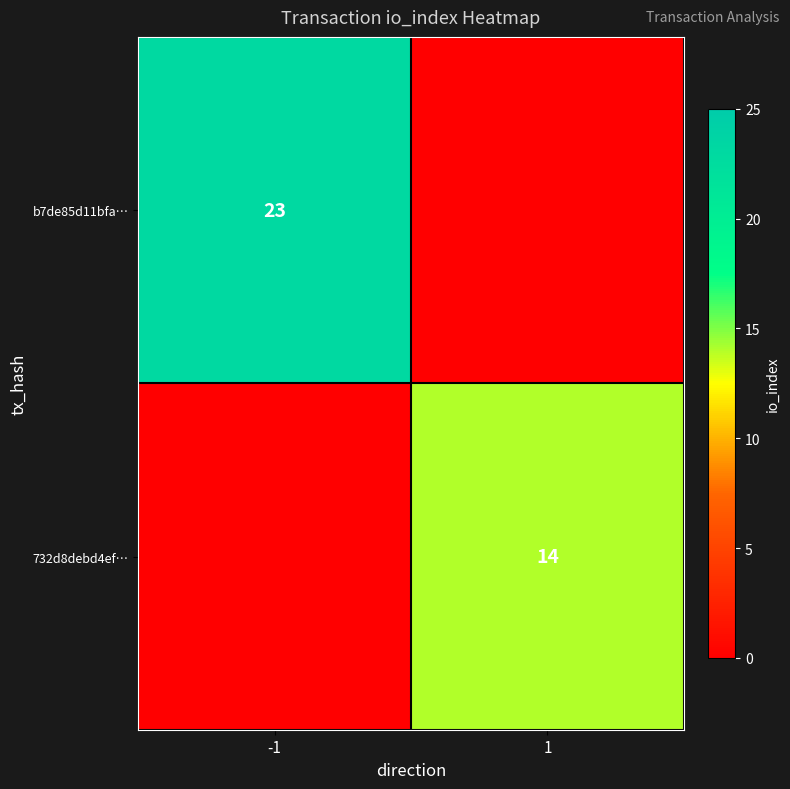

True or false: 732d8debd4ef… has a value of 14 at 1.

True